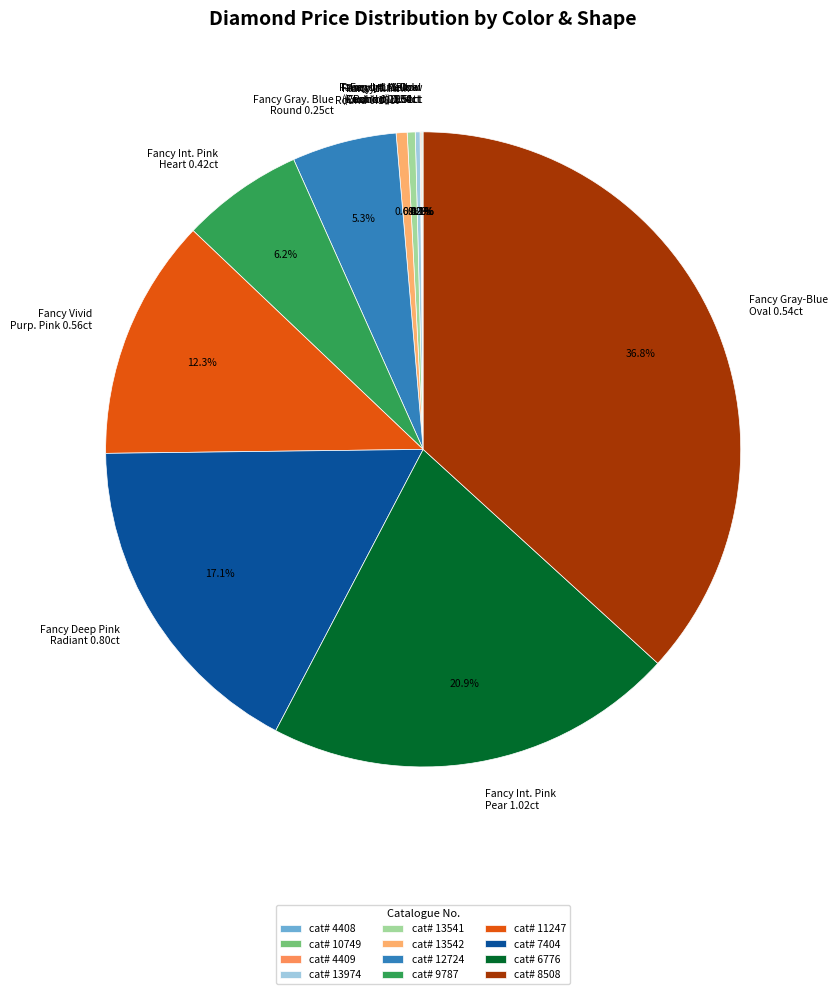

Is there a majority slice in this chart?

No